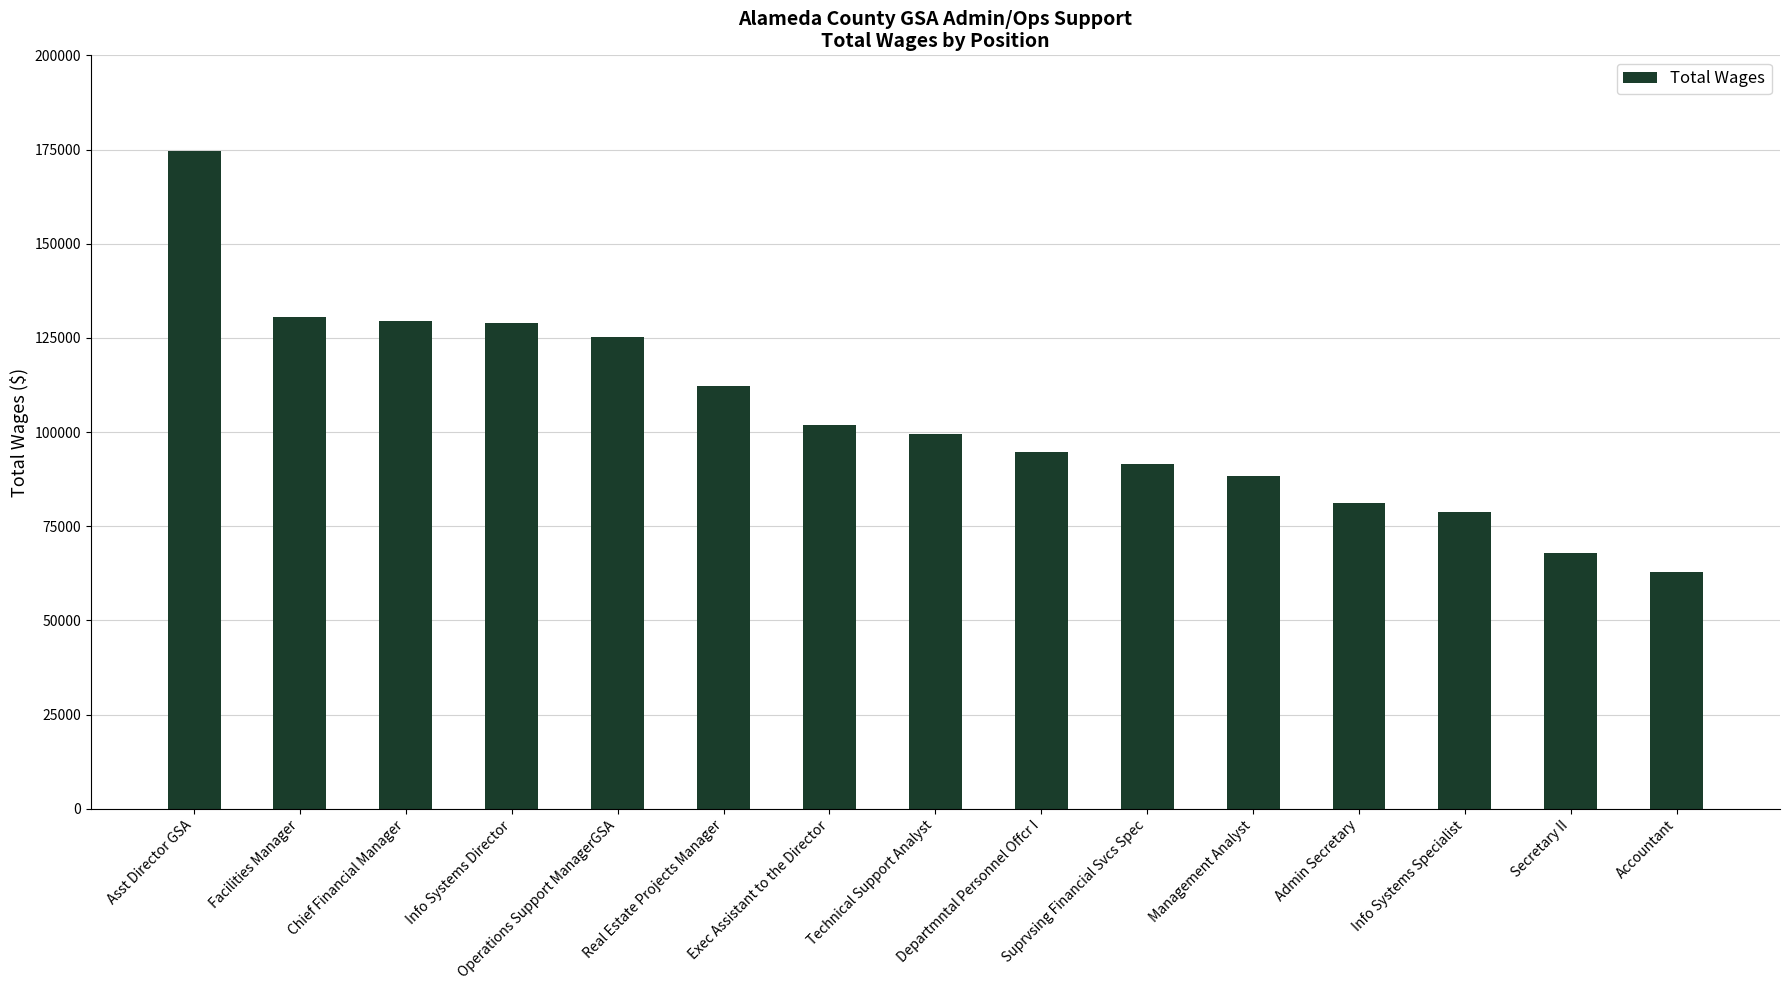

Is it true that the value at Info Systems Director is 128982?

True